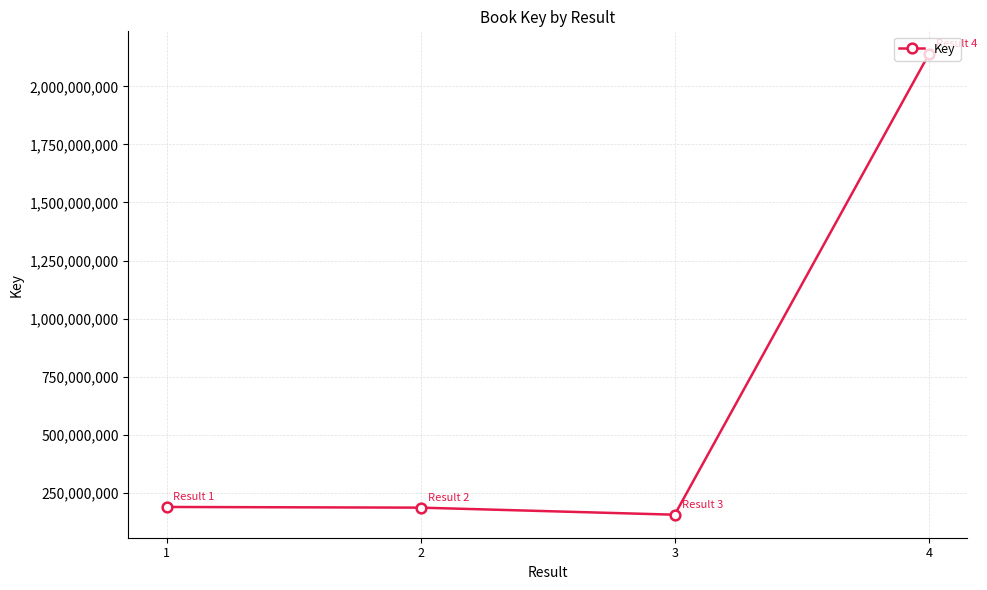

What is the difference between the maximum and second lowest values?

1951797722